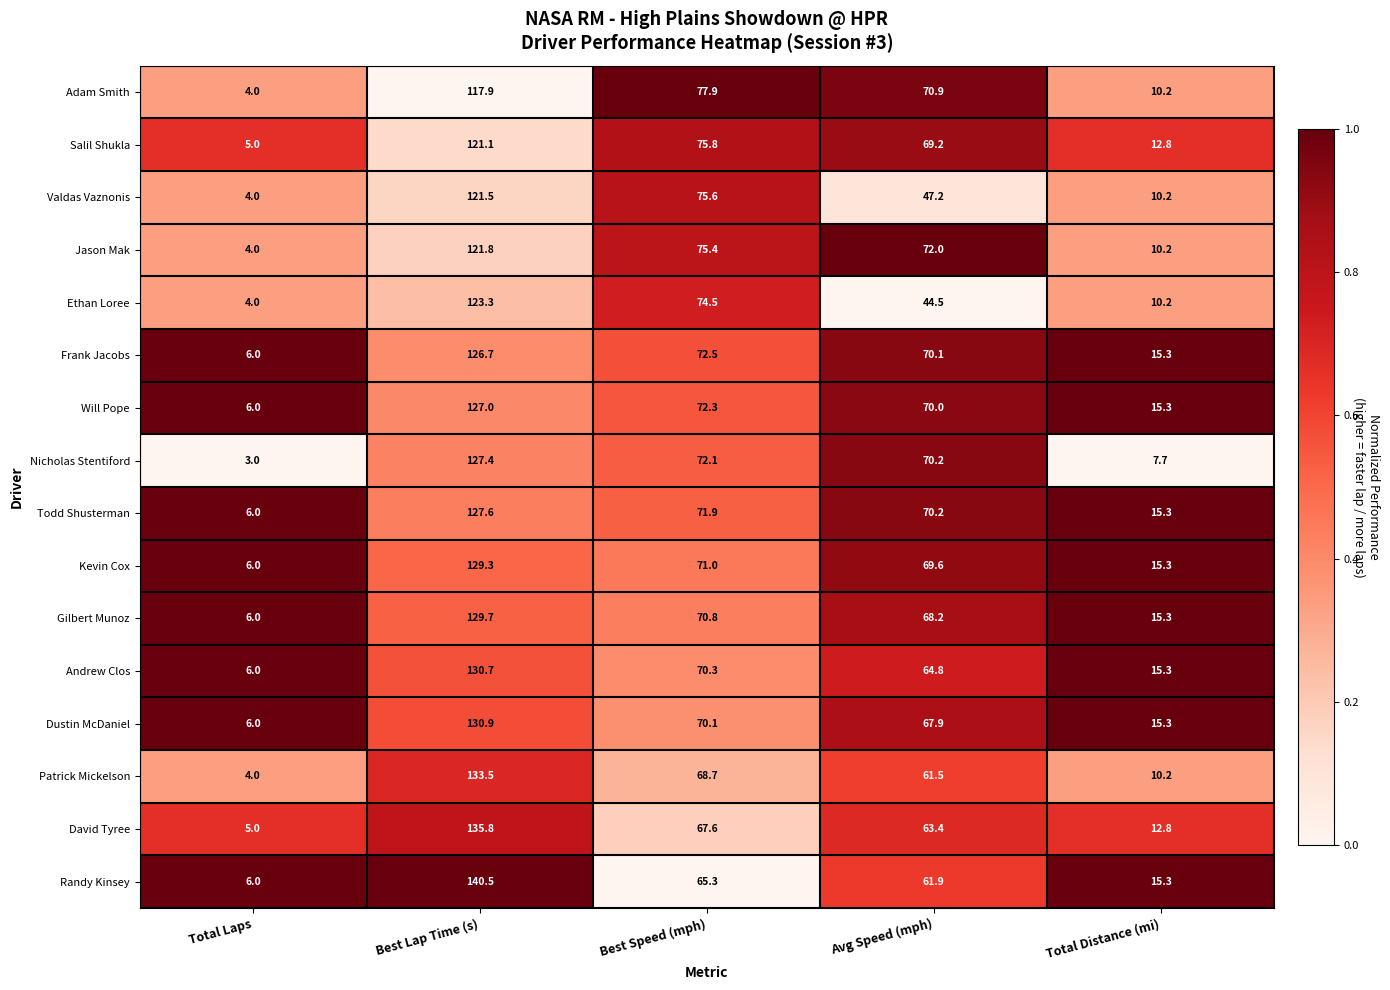

Which series has the widest spread of values?

Randy Kinsey